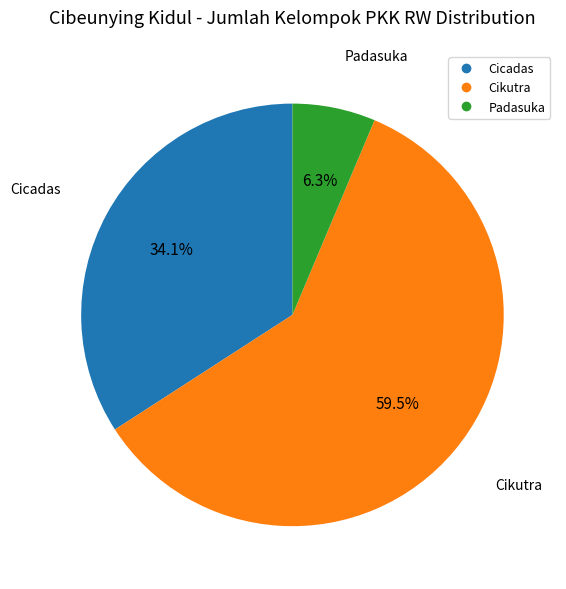

Which slice is the largest?

Cikutra